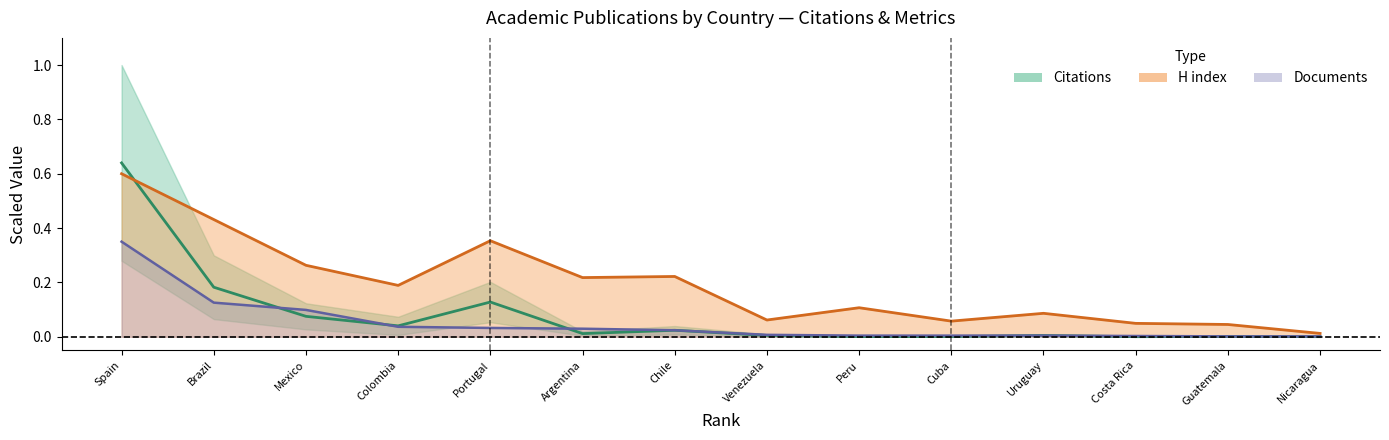

Rank the categories by H index value from lowest to highest.

Nicaragua, Guatemala, Costa Rica, Cuba, Venezuela, Uruguay, Peru, Colombia, Argentina, Chile, Mexico, Portugal, Brazil, Spain